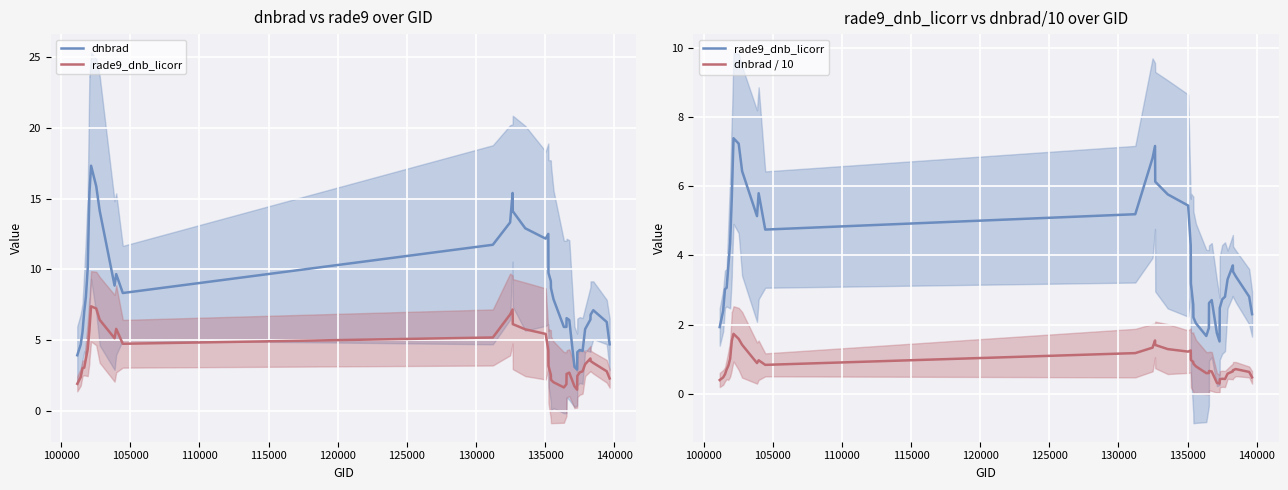

How many series are shown in this chart?

3